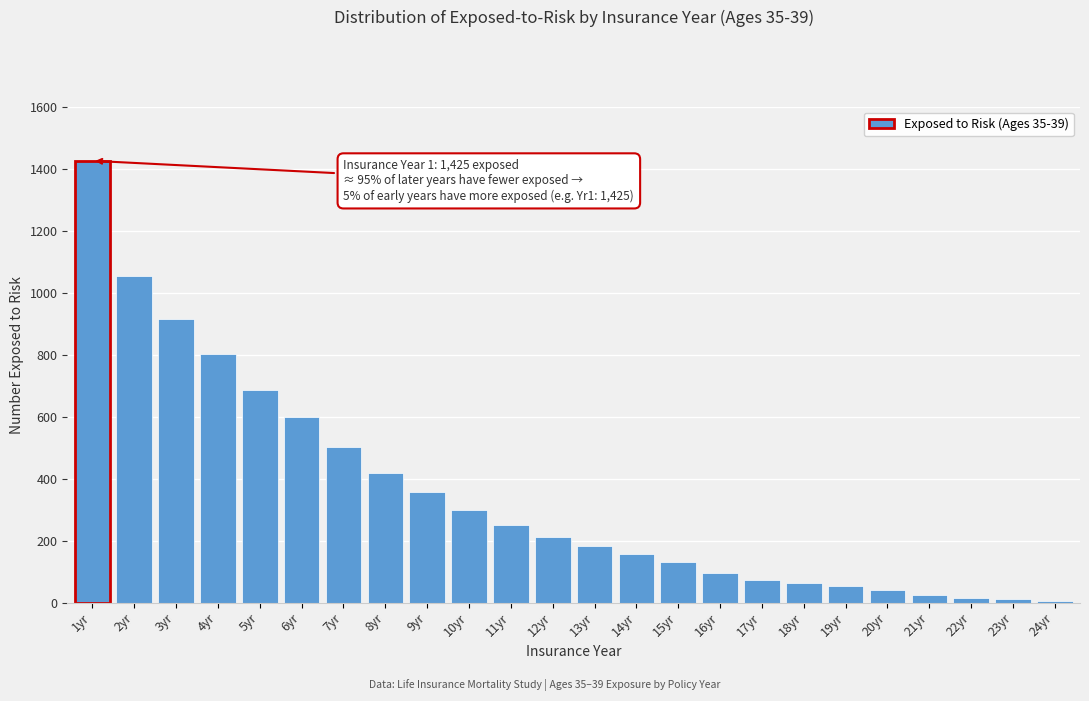

Where is the data nearest to the value 715?

5yr